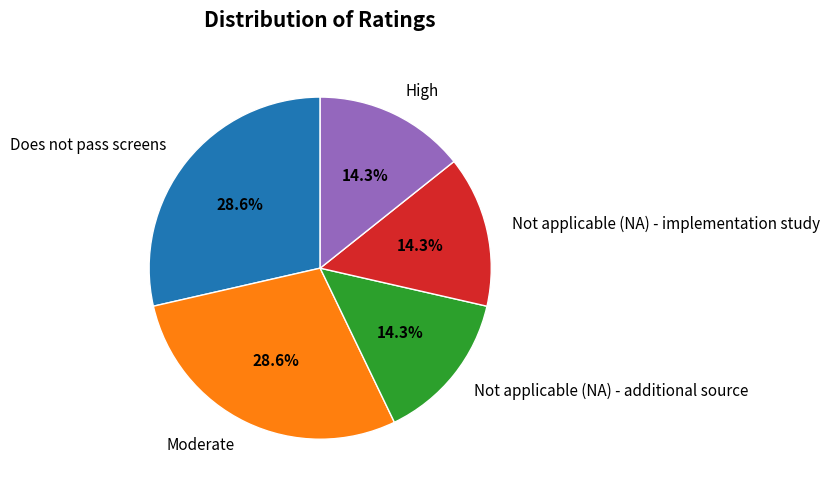

Is the sum of High and Not applicable (NA) - implementation study greater than half?

No